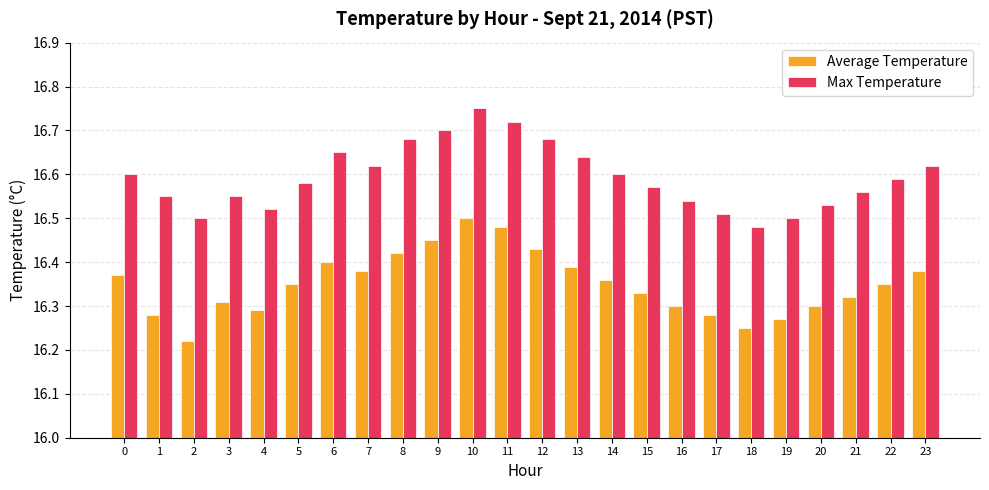

Which label corresponds to the smallest value in the chart?

2